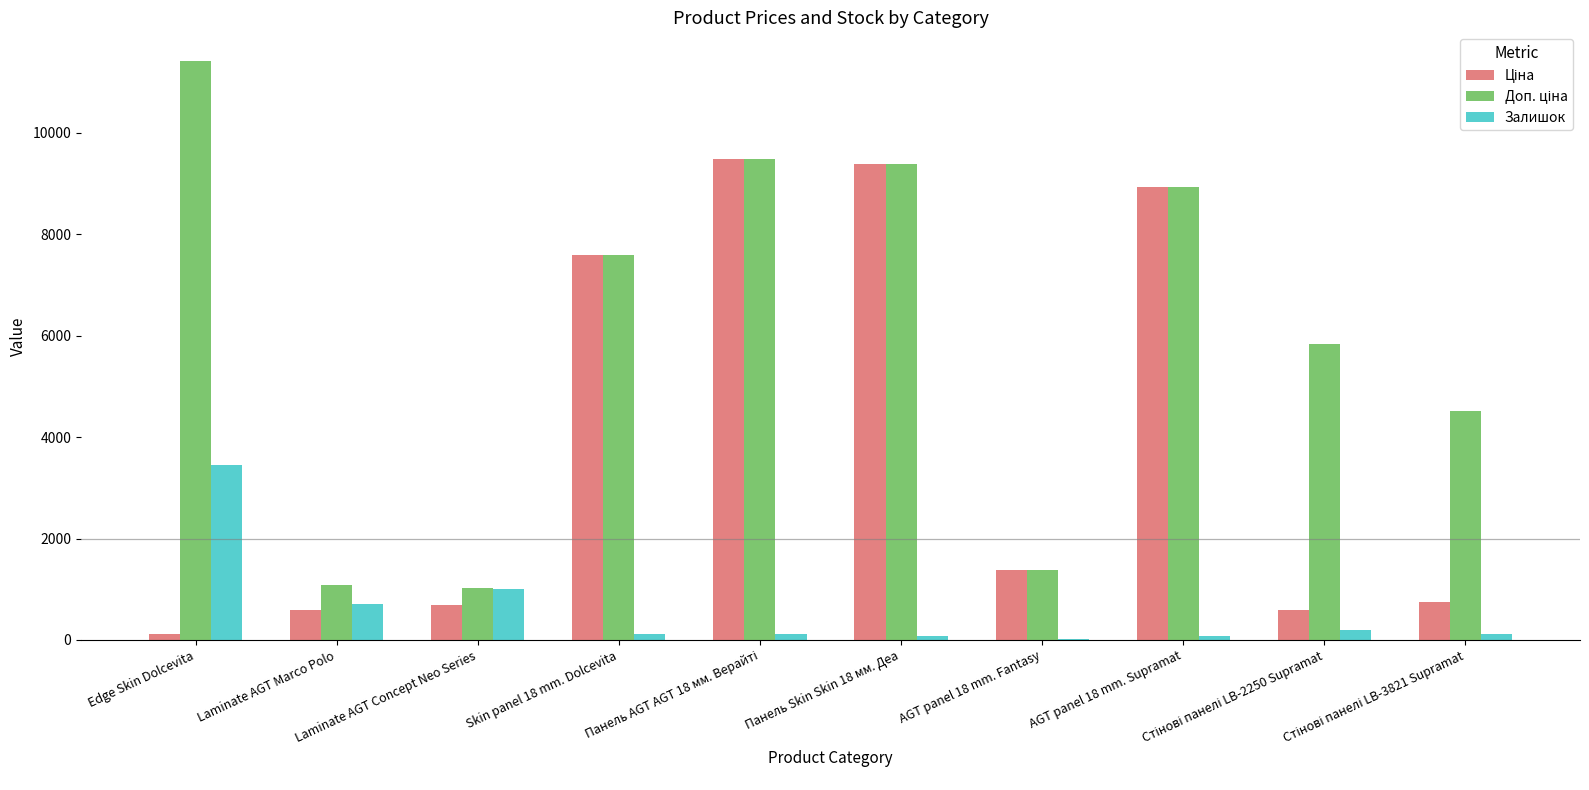

What is the greatest value displayed?

11410.0